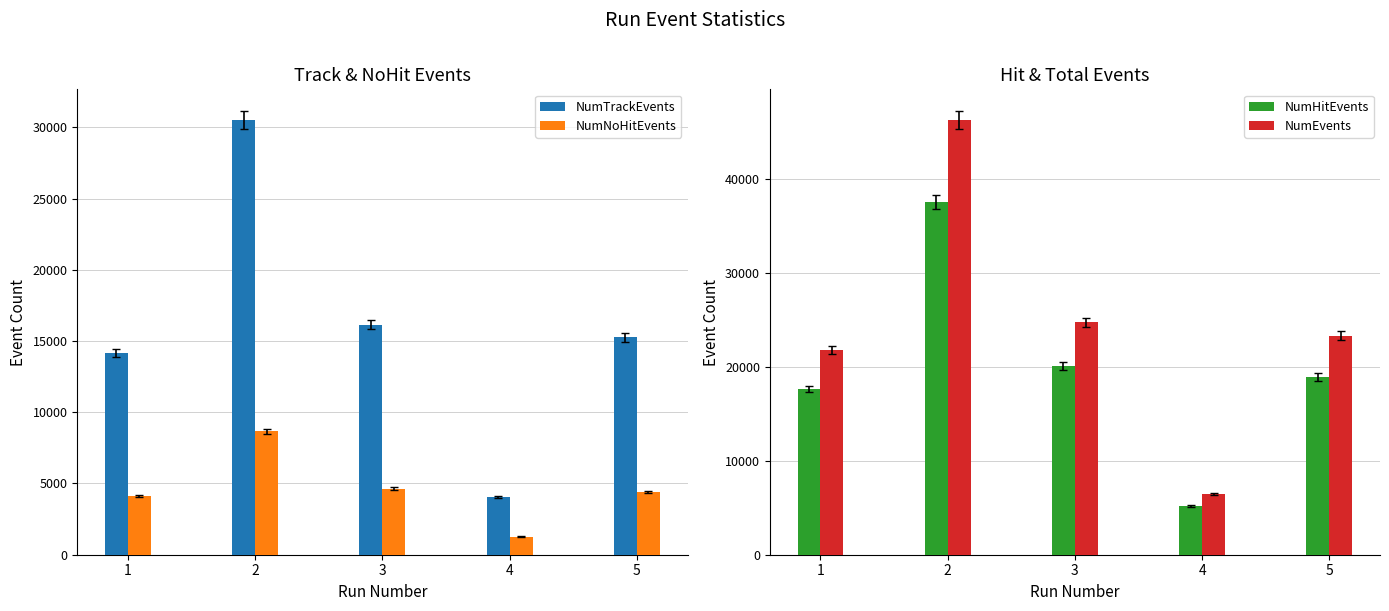

How many bars are there in each group?

4